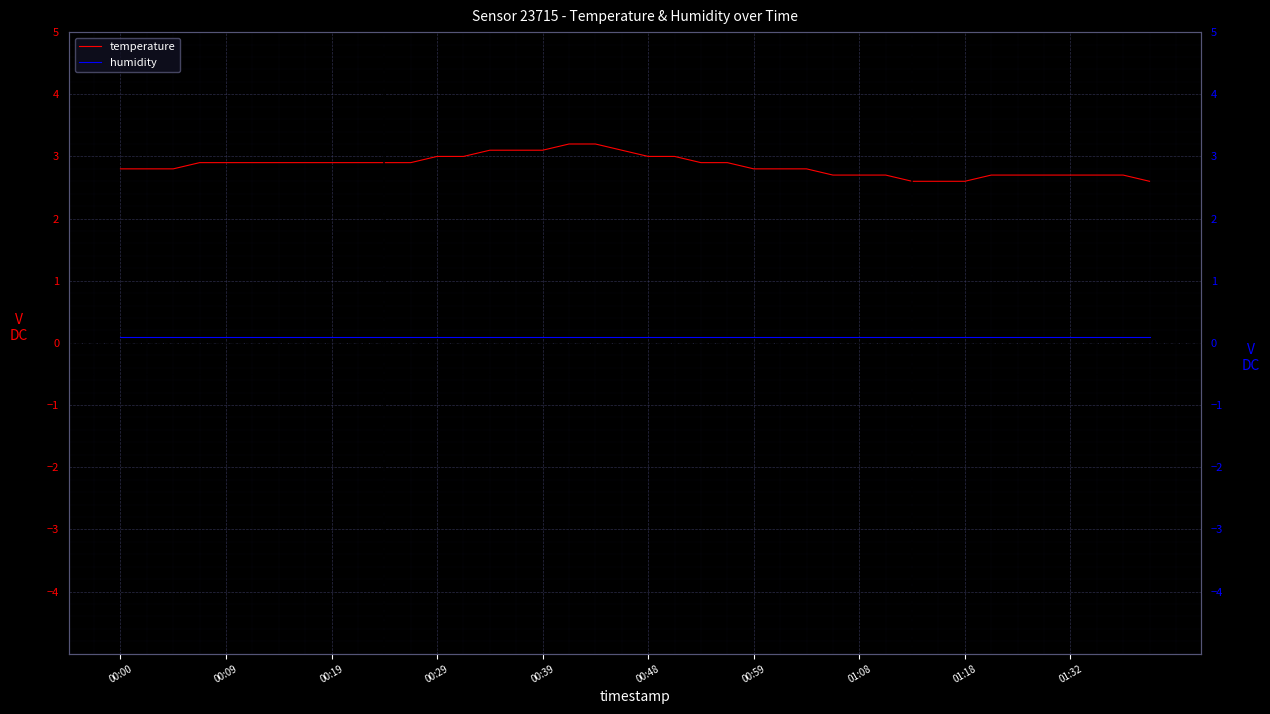

What position from the left is 00:48?

6